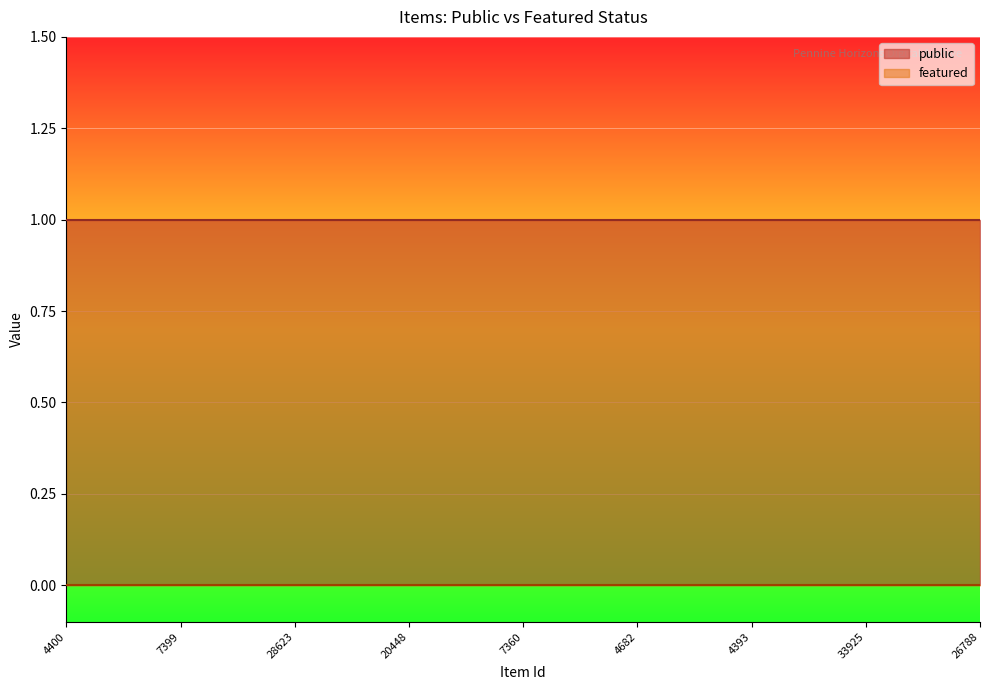

How many lines are shown in the chart?

2